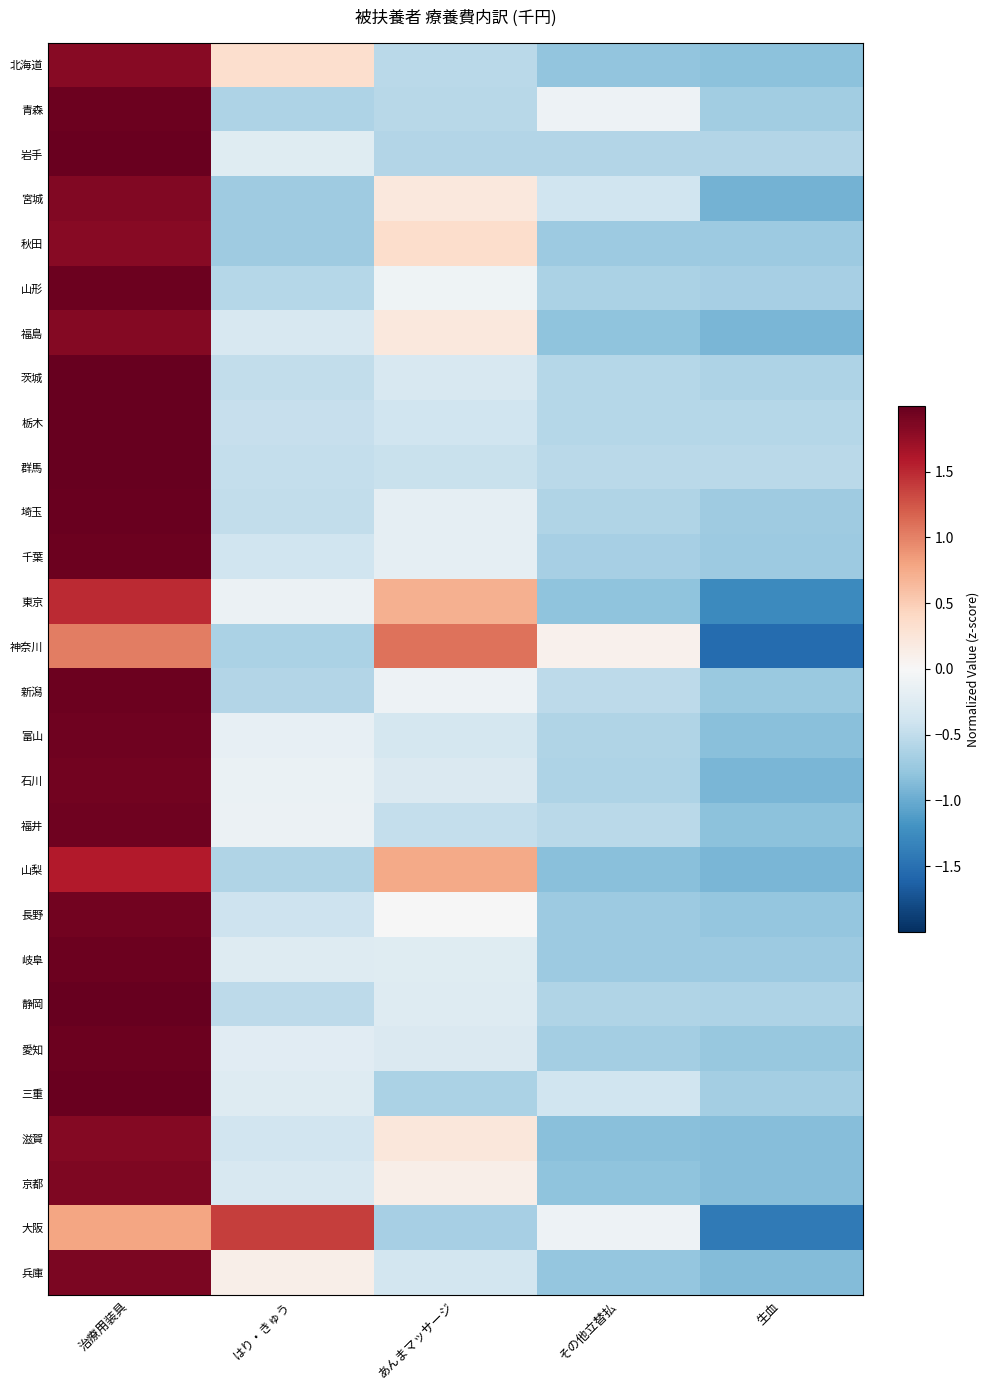

Count the number of data series in this chart.

28